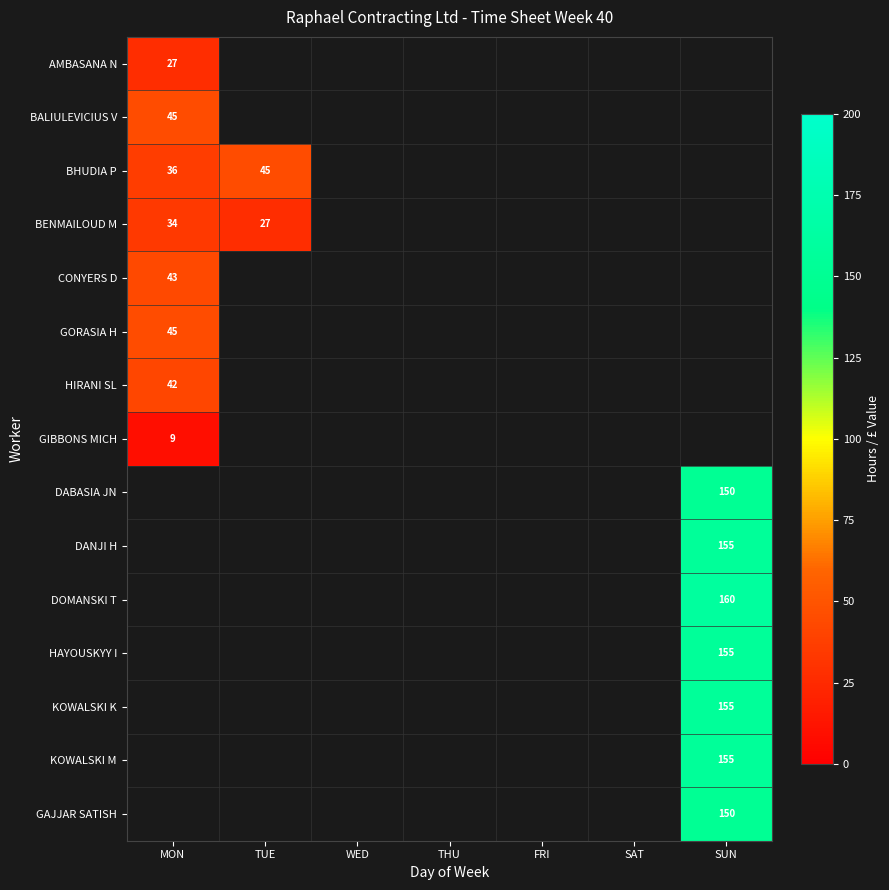

The value of HAYOUSKYY I at SUN is 202. True or false?

False